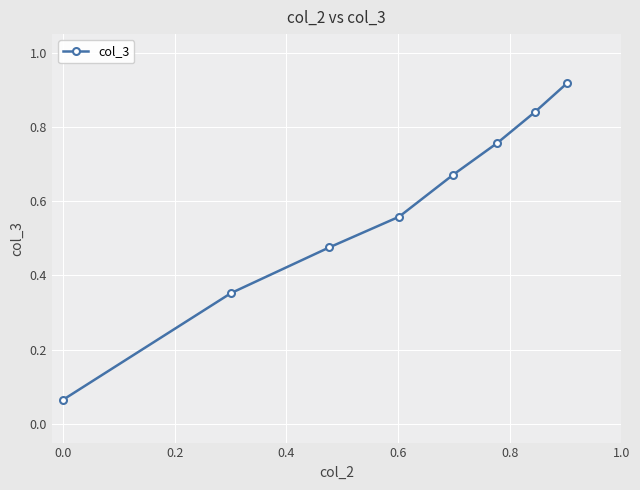

What is the sum of all values?

4.6